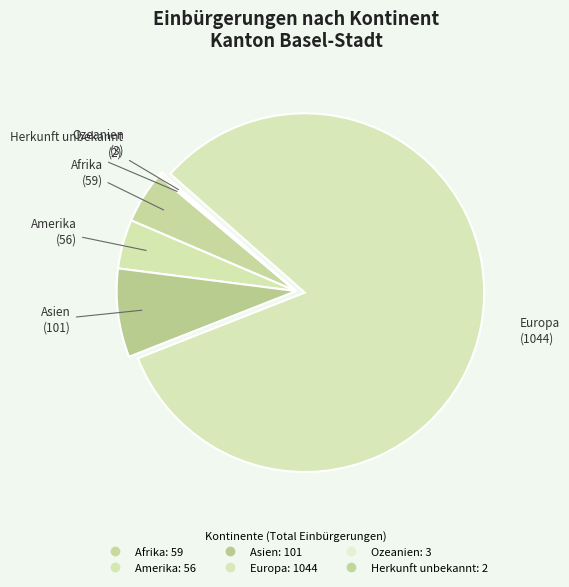

Approximately how many times larger is the value at Amerika compared to Asien?

0.6